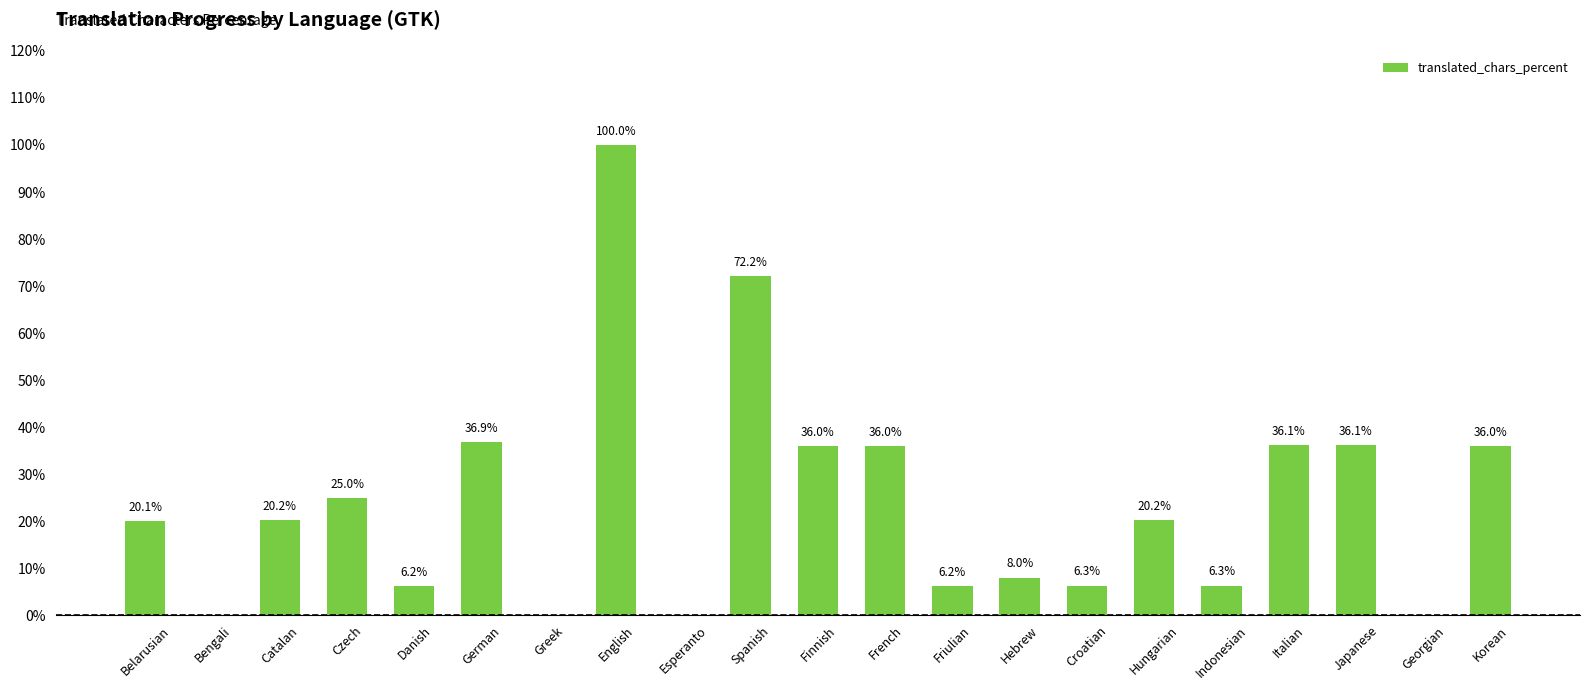

What is the ratio of the value at Indonesian to the value at Spanish?

0.1